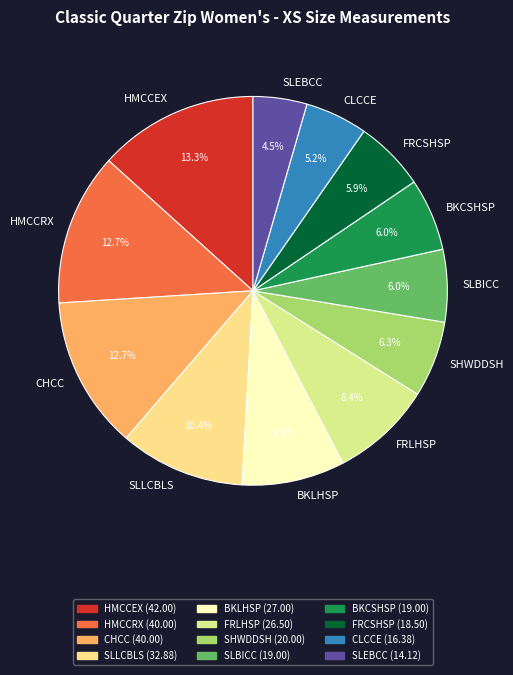

Which slice is the largest?

HMCCEX